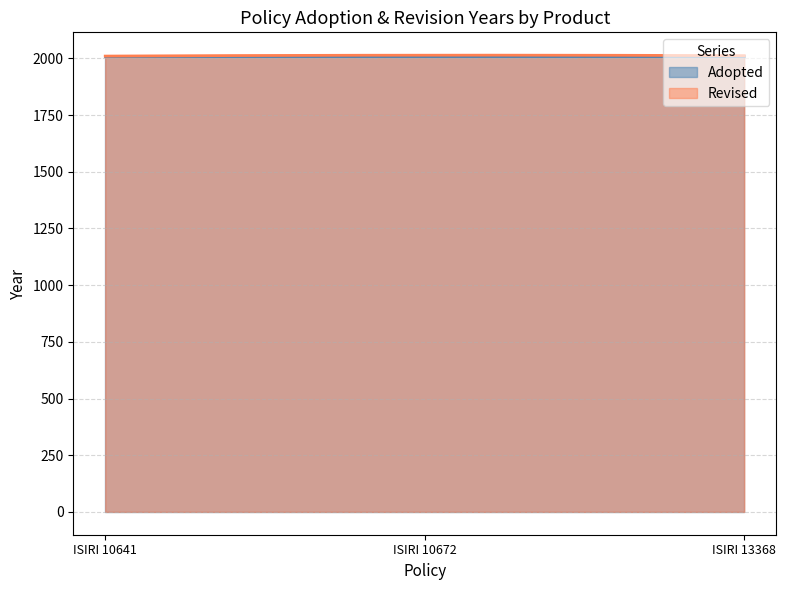

At which label is Revised closest to 2012?

ISIRI 13368